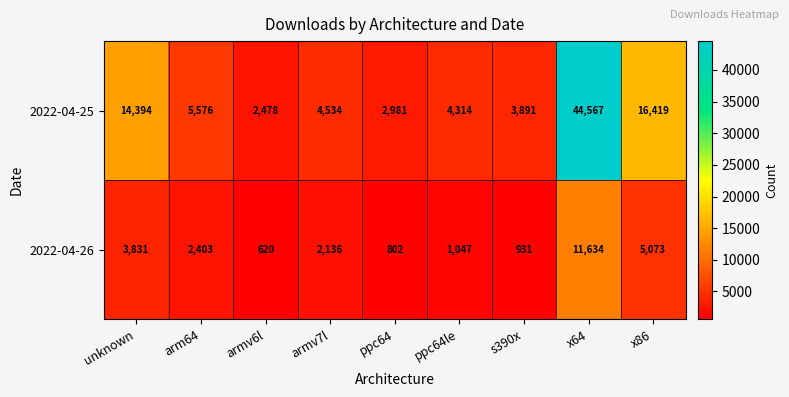

How many categories are shown in the chart?

9